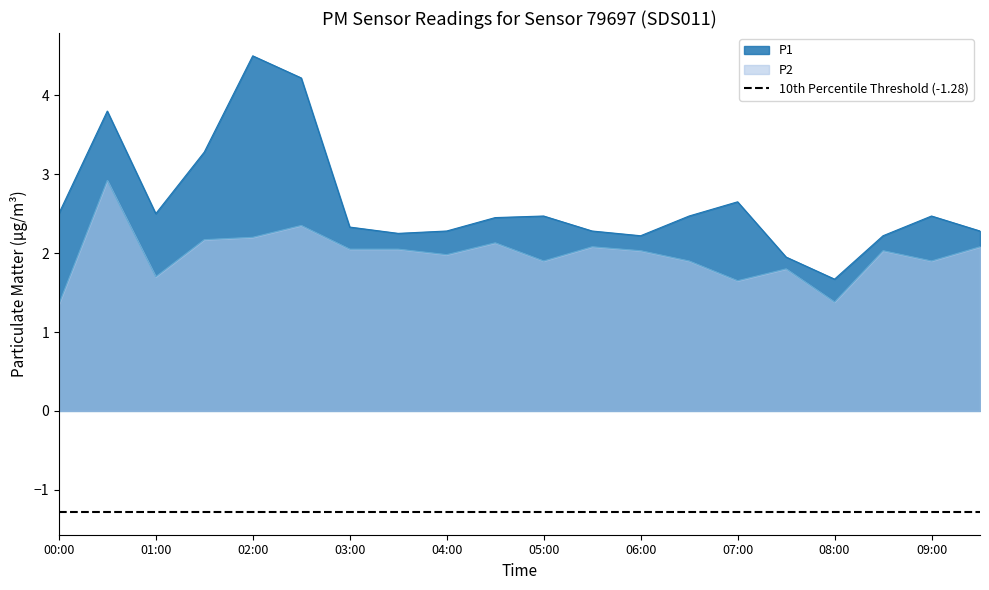

At which label does P2 first exceed 2?

00:30